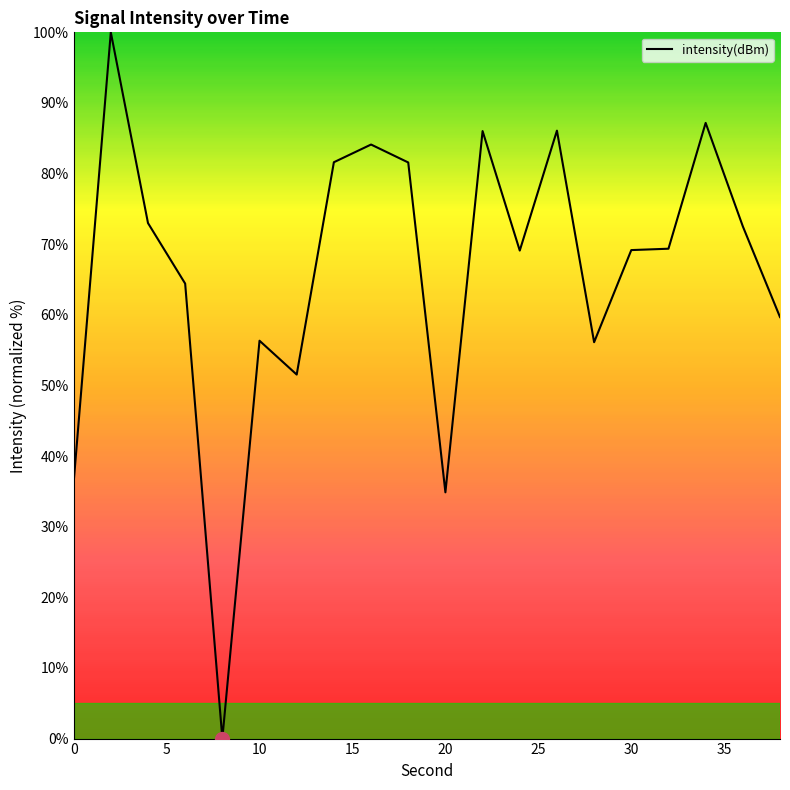

What is the greatest value displayed?

100.0